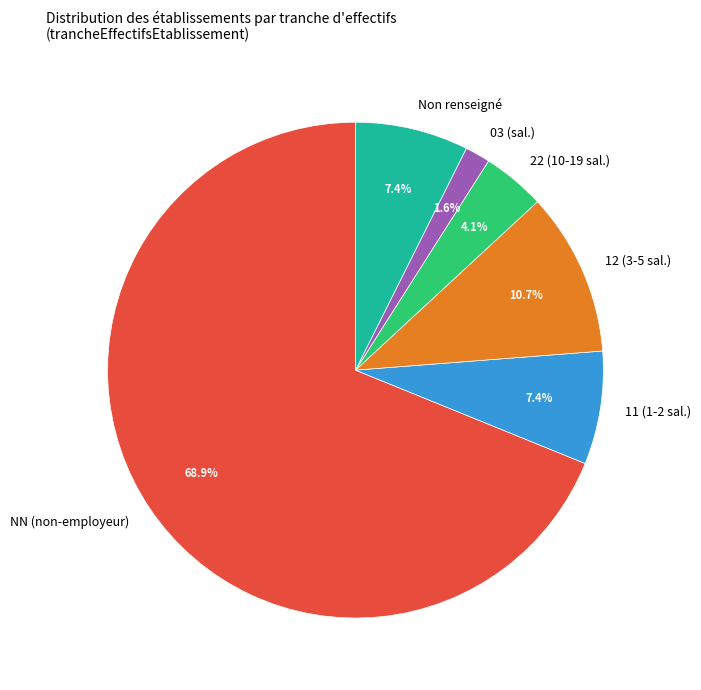

Count the number of slices in the pie.

6